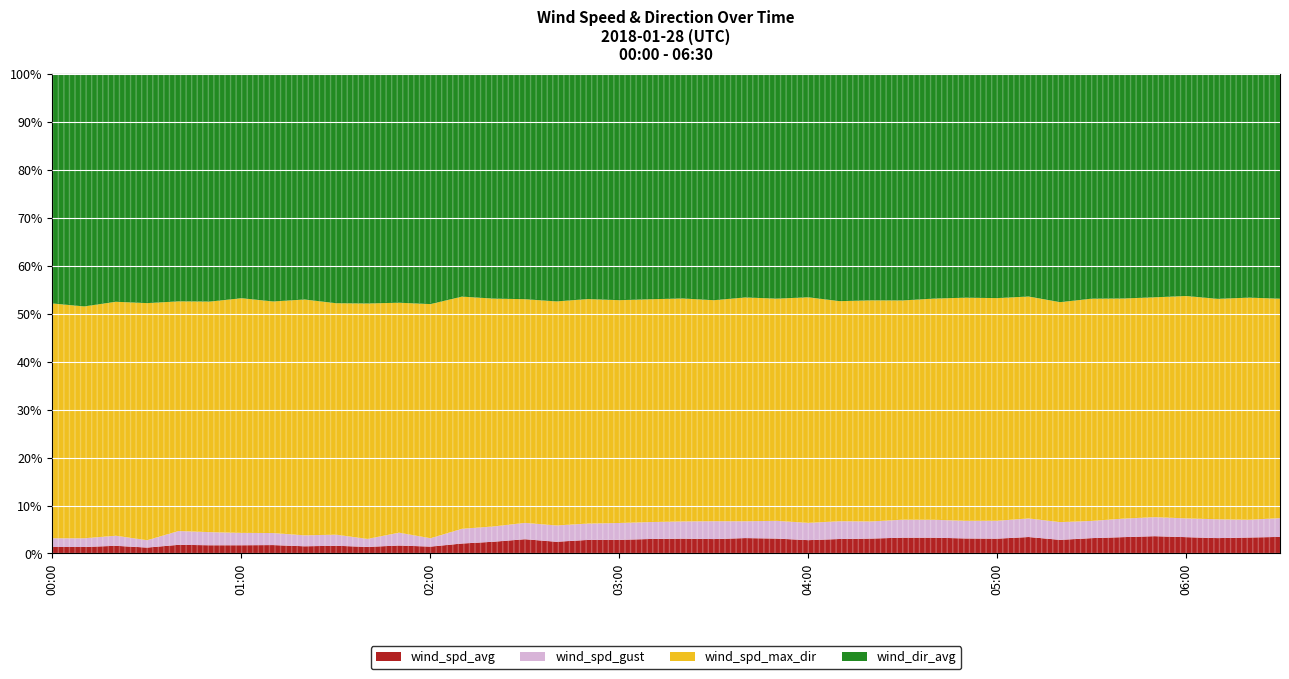

Rank the categories by wind_dir_avg value from highest to lowest.

00:50, 01:50, 02:00, 01:20, 01:40, 02:40, 01:00, 01:30, 03:10, 03:30, 04:10, 02:30, 03:20, 04:20, 05:00, 00:30, 01:10, 02:10, 02:50, 03:00, 05:30, 03:40, 03:50, 04:30, 04:40, 04:50, 05:20, 06:20, 00:10, 02:20, 04:00, 05:10, 00:20, 00:40, 05:40, 06:10, 06:30, 00:00, 06:00, 05:50